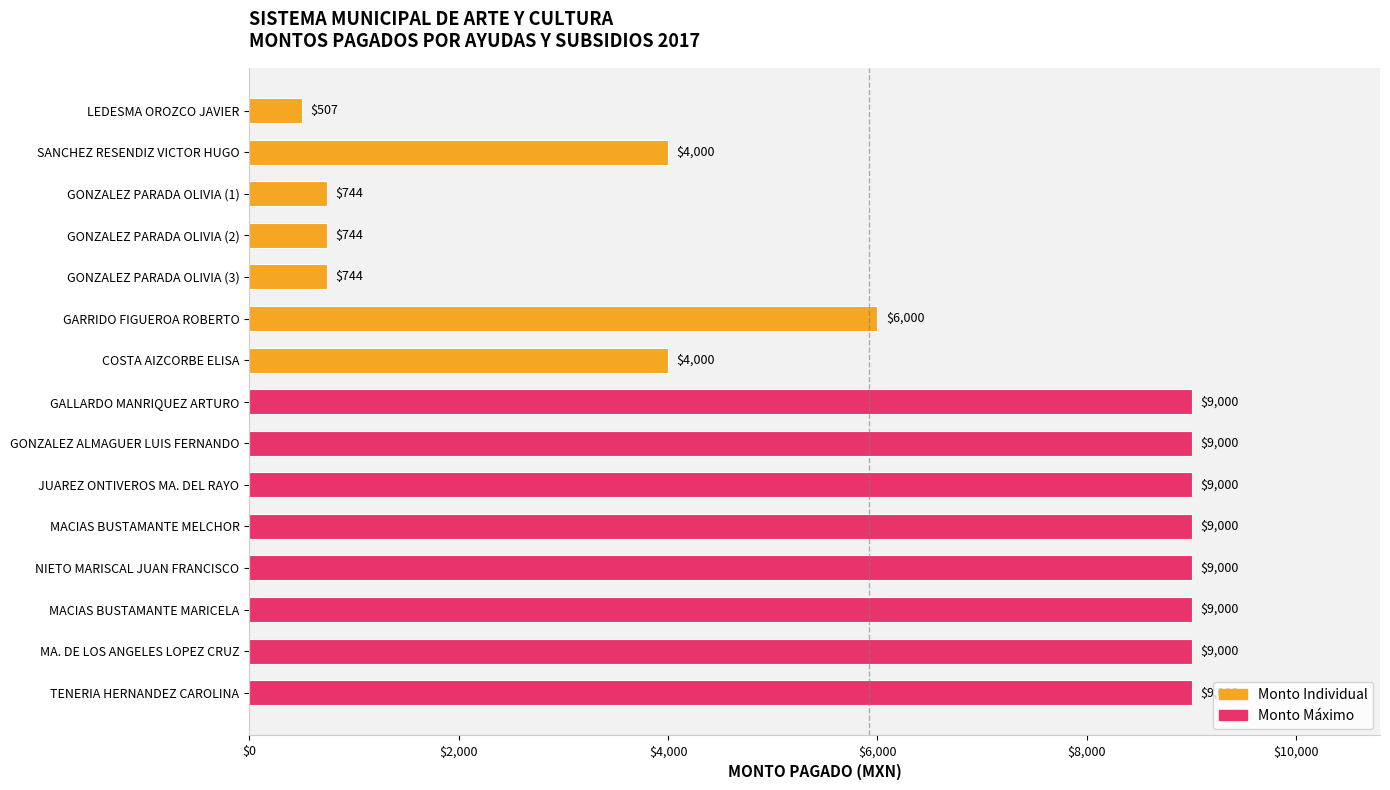

How many bars are there in total?

15